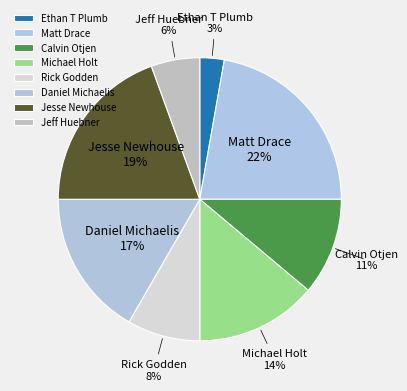

Which has a higher value, Daniel Michaelis or Rick Godden?

Daniel Michaelis